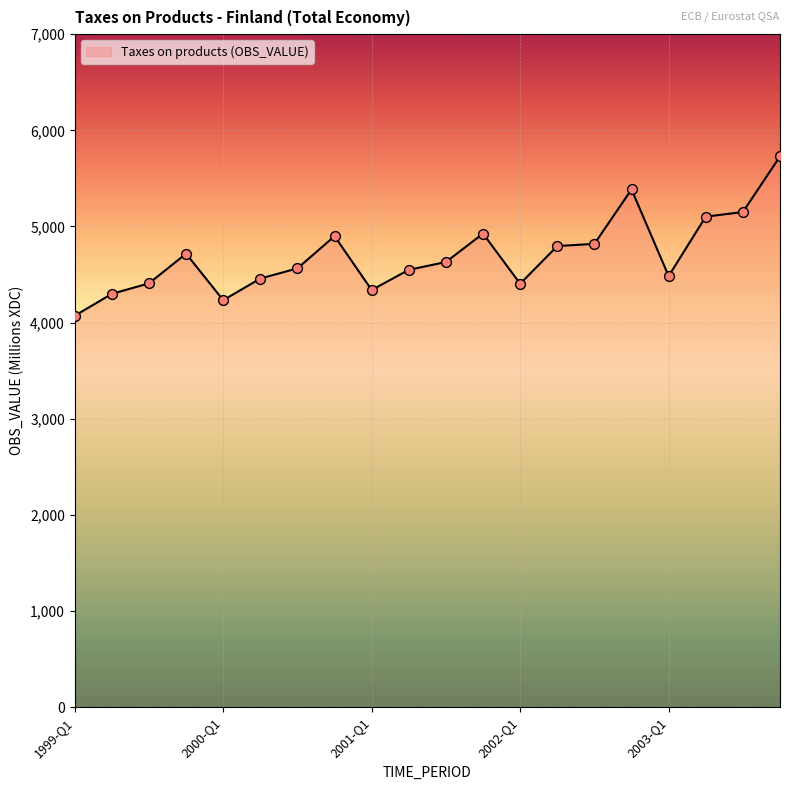

What is the smallest value displayed?

4071